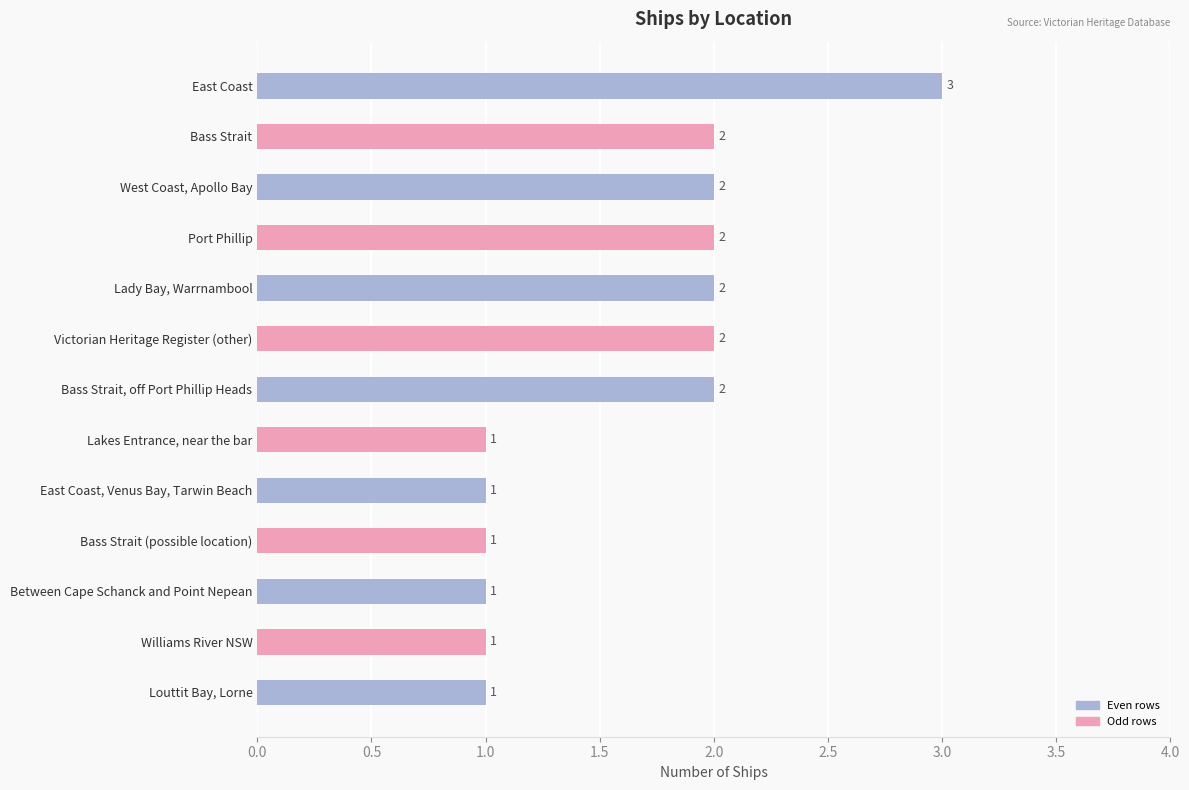

Reading top to bottom, what are all the values shown in this chart?

East Coast=3	Bass Strait=2	West Coast, Apollo Bay=2	Port Phillip=2	Lady Bay, Warrnambool=2	Victorian Heritage Register (other)=2	Bass Strait, off Port Phillip Heads=2	Lakes Entrance, near the bar=1	East Coast, Venus Bay, Tarwin Beach=1	Bass Strait (possible location)=1	Between Cape Schanck and Point Nepean=1	Williams River NSW=1	Louttit Bay, Lorne=1